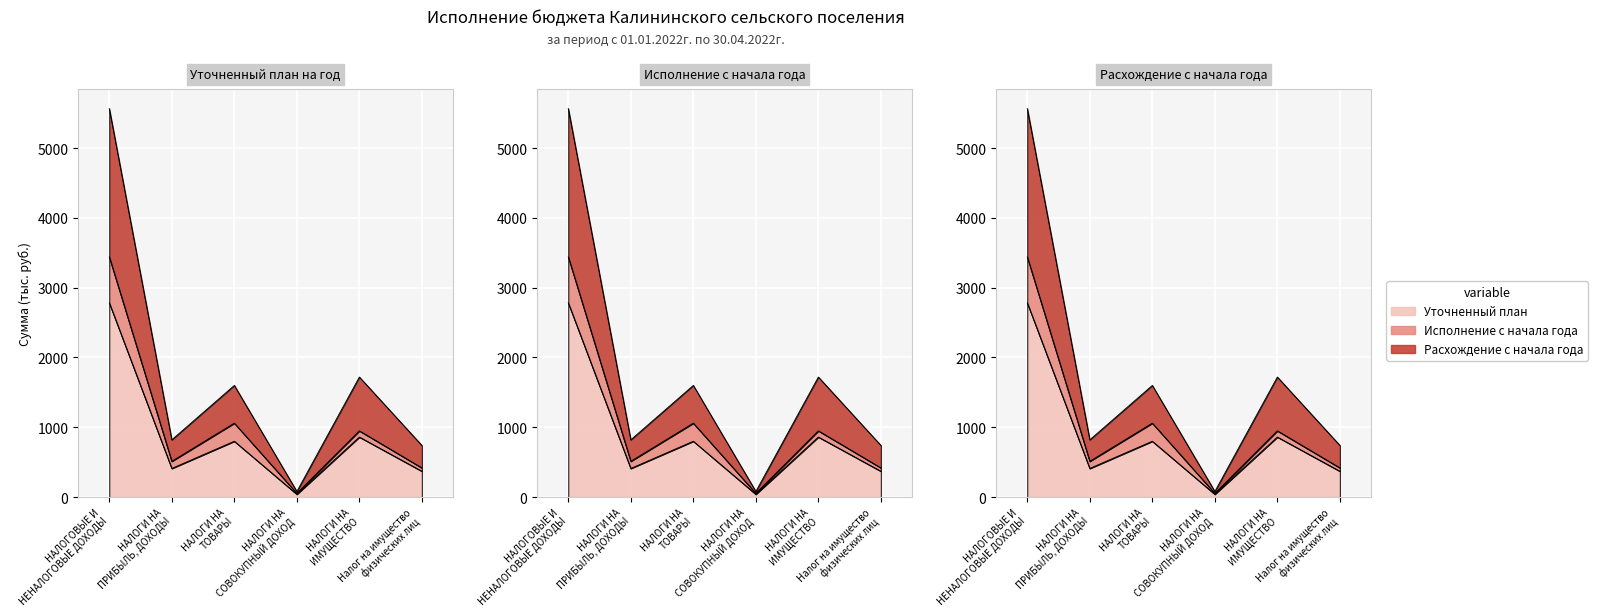

True or false: Расхождение с начала года has a value of 1599.9 at НАЛОГИ НА
ТОВАРЫ.

True